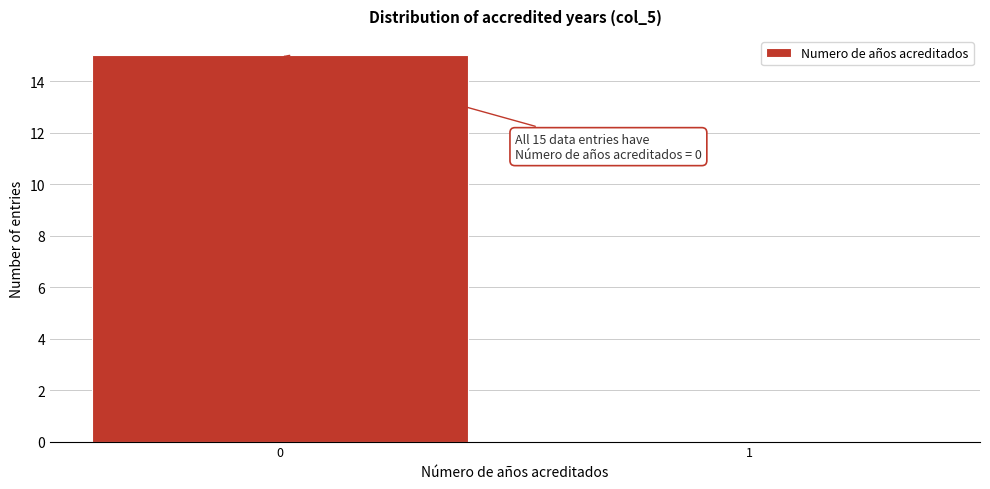

Reading left to right, extract all data points from this chart.

0=15	1=0